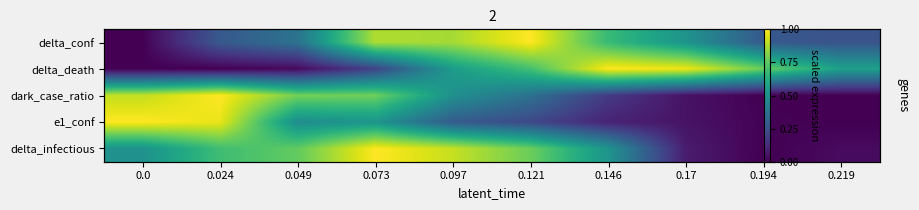

True or false: e1_conf has a value of 0.1 at 0.17.

False